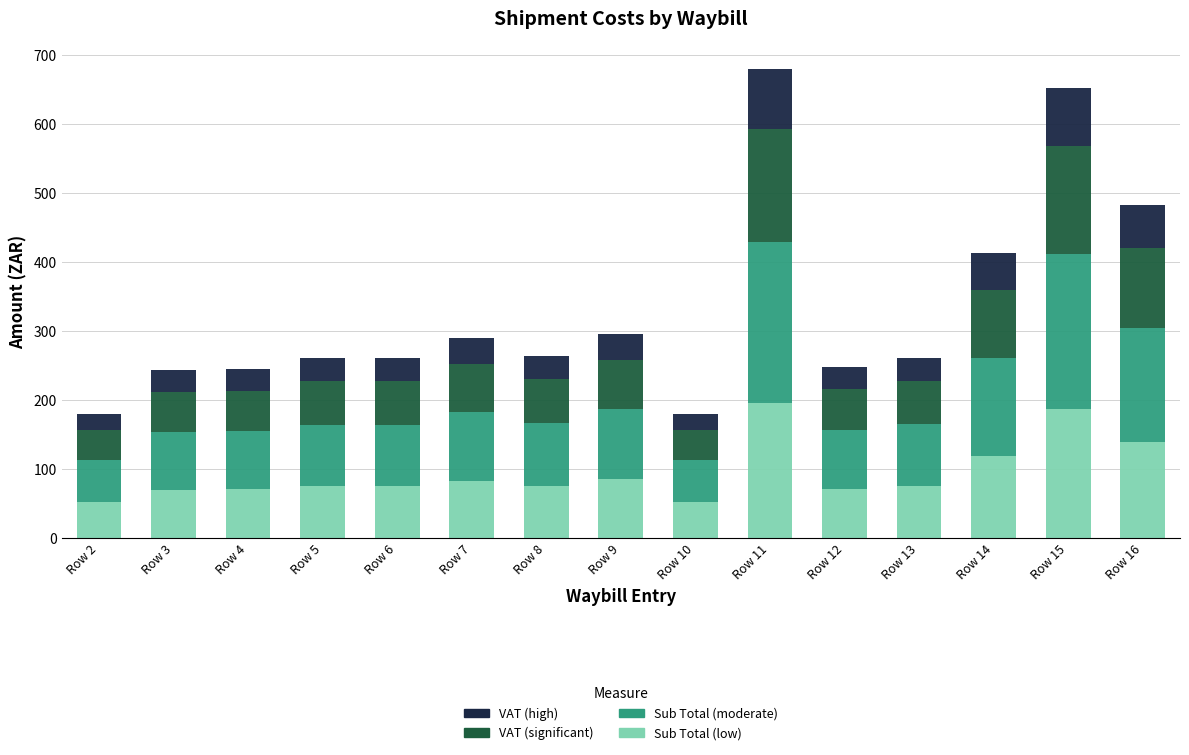

How many distinct data groups are displayed?

4